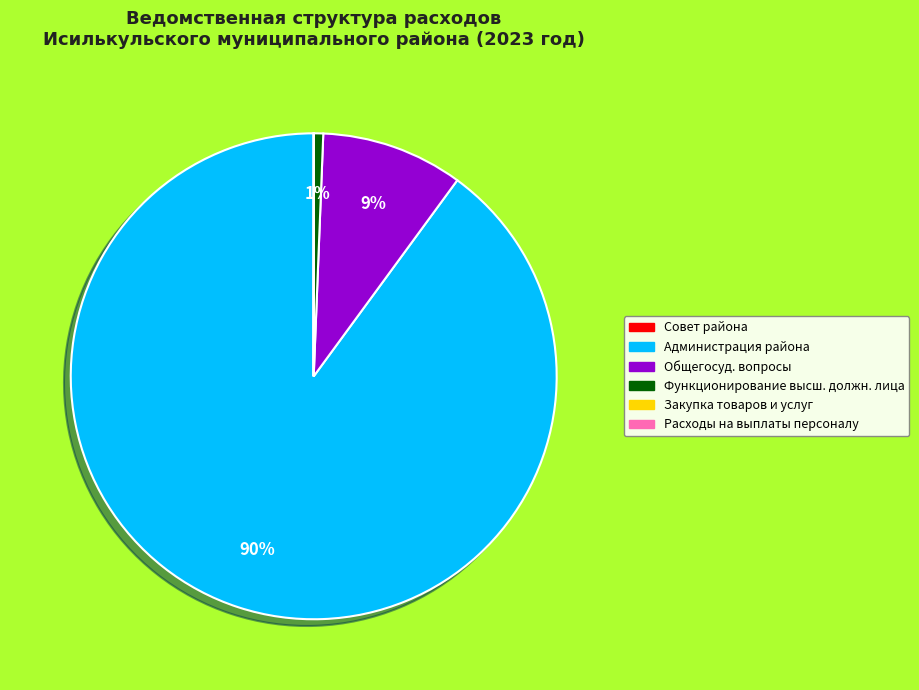

To the nearest percent, what is the difference between the largest and smallest slice percentages?

90%